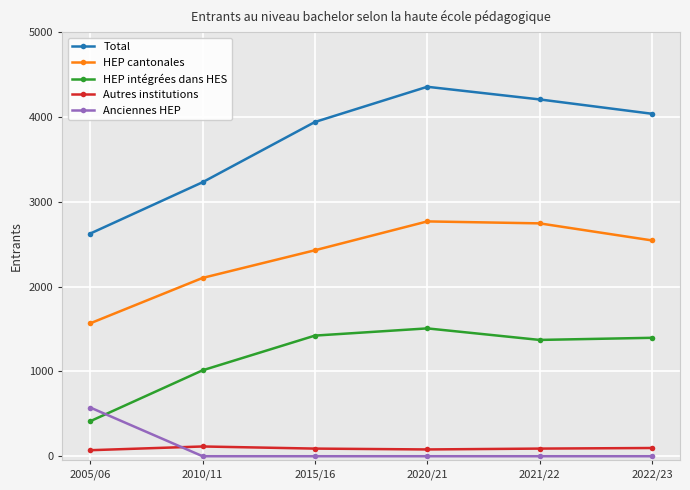

Between 2005/06 and 2021/22, which series saw the biggest shift?

Total